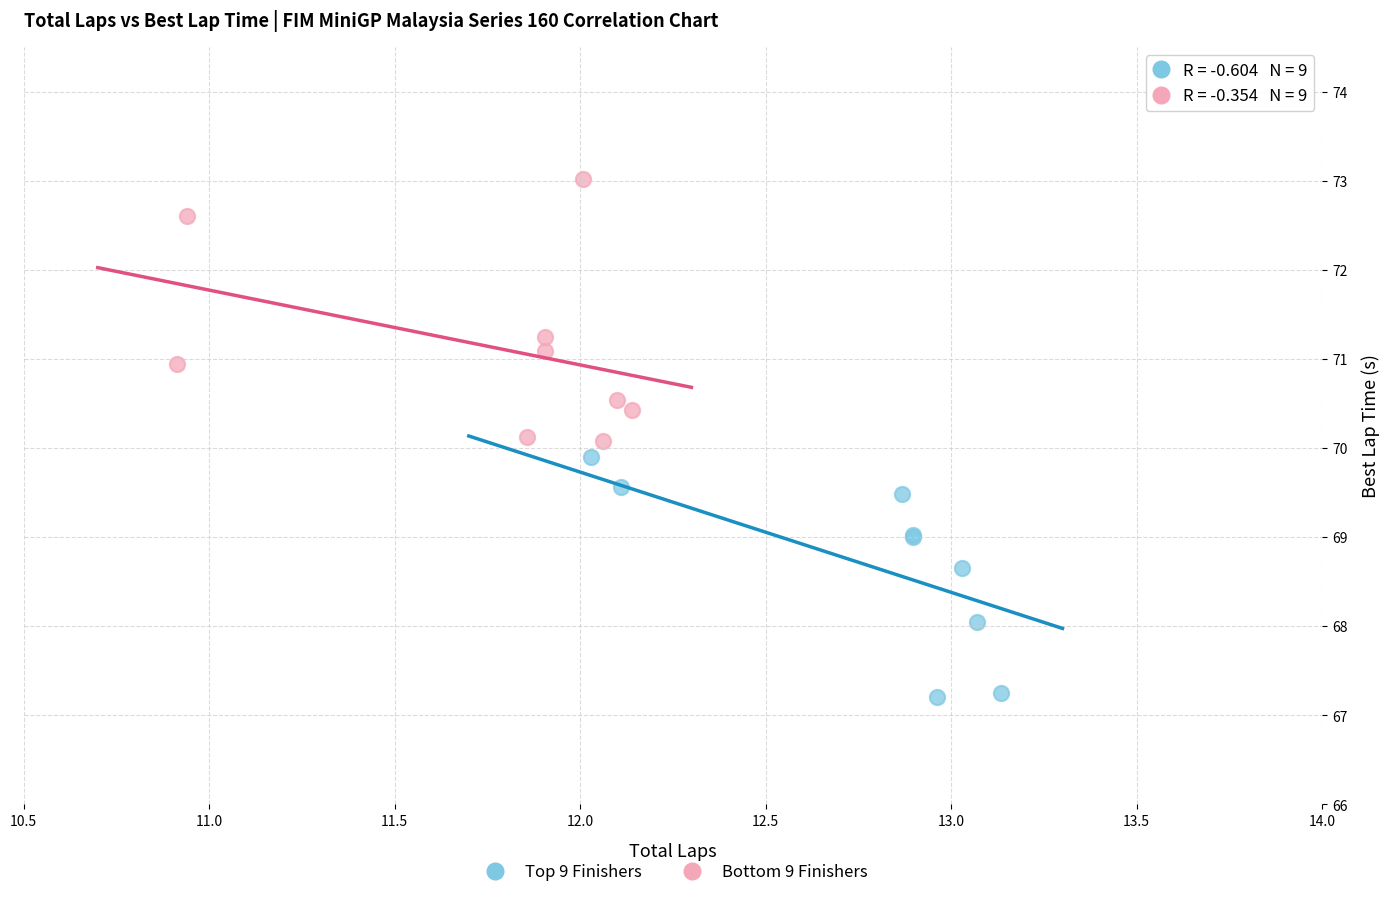

Which series contains the lowest Y value?

Top 9 Finishers